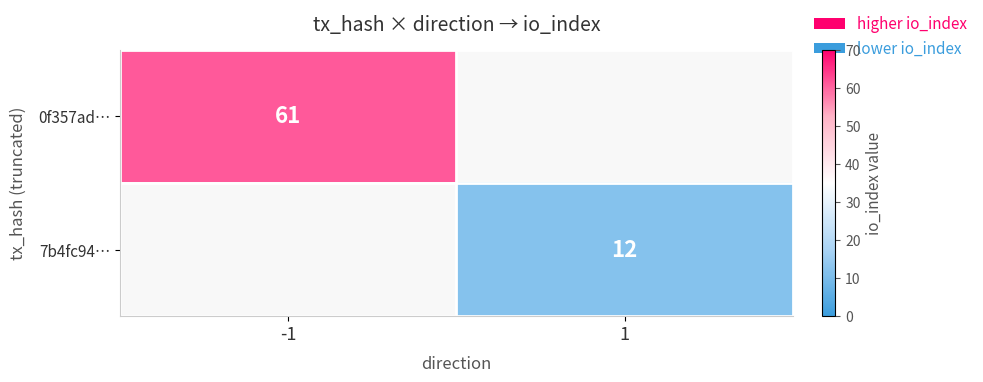

Is the value of 7b4fc94… at 1 greater than the value of 0f357ad… at -1?

No